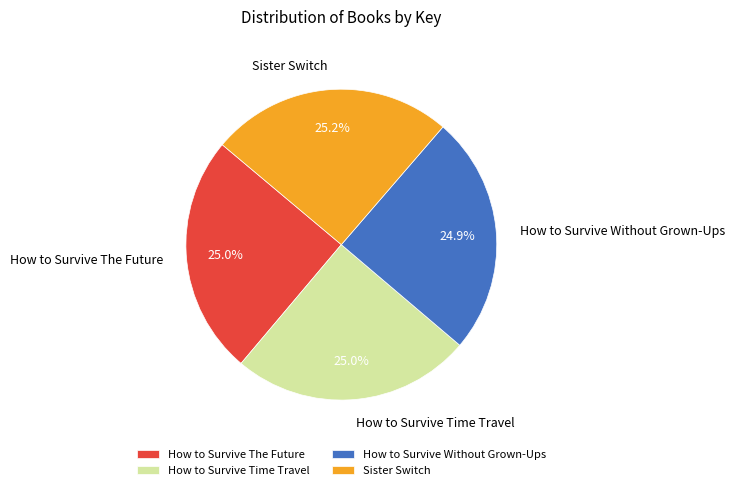

Is How to Survive Without Grown-Ups the majority of the pie?

No